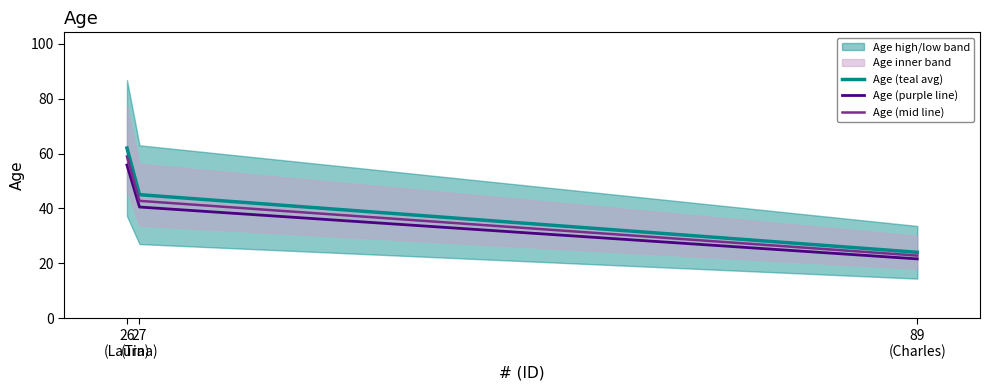

What is the maximum value for Age (purple line)?

55.8